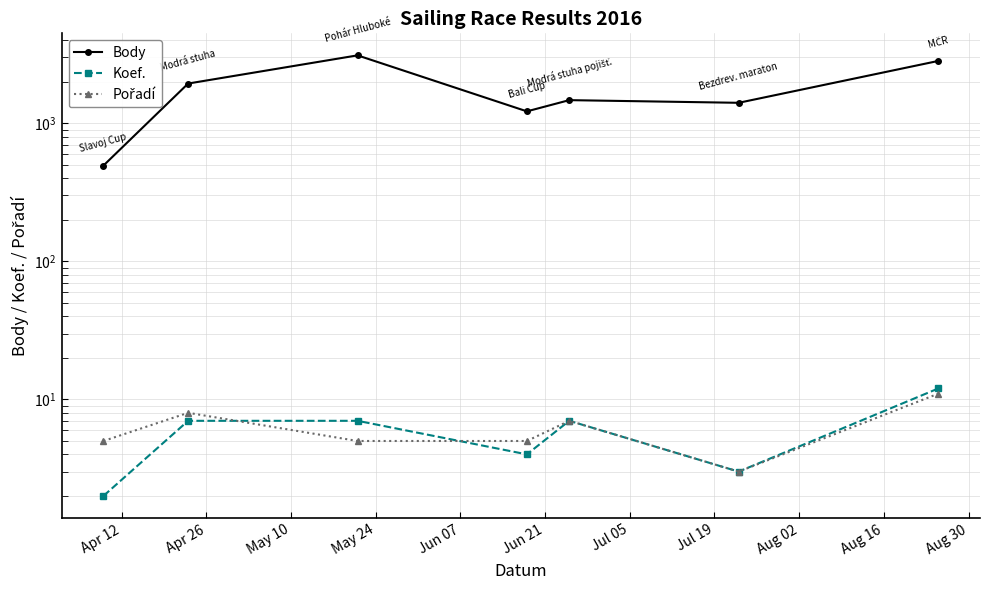

What are all the series names shown in the legend?

Body, Koef., Pořadí